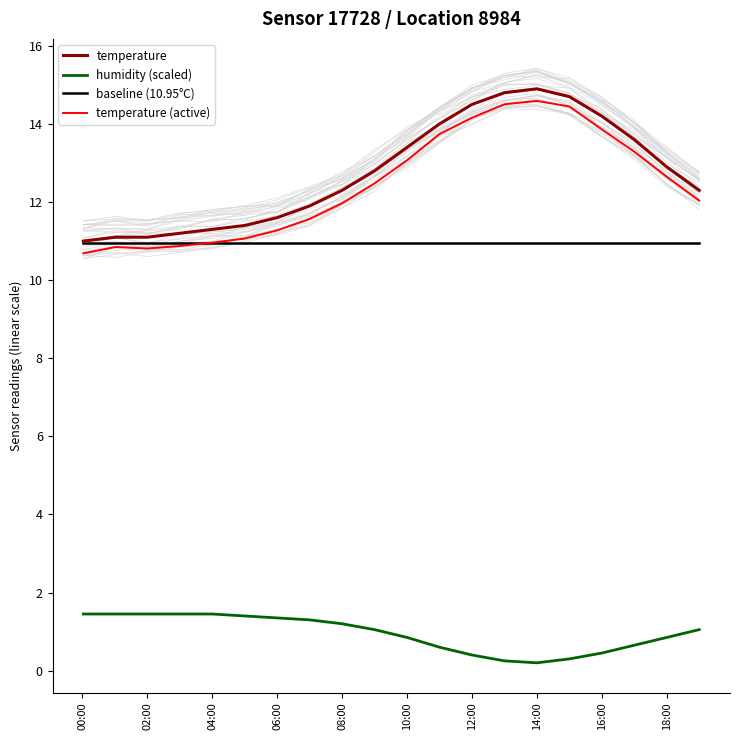

How many lines are shown in the chart?

4